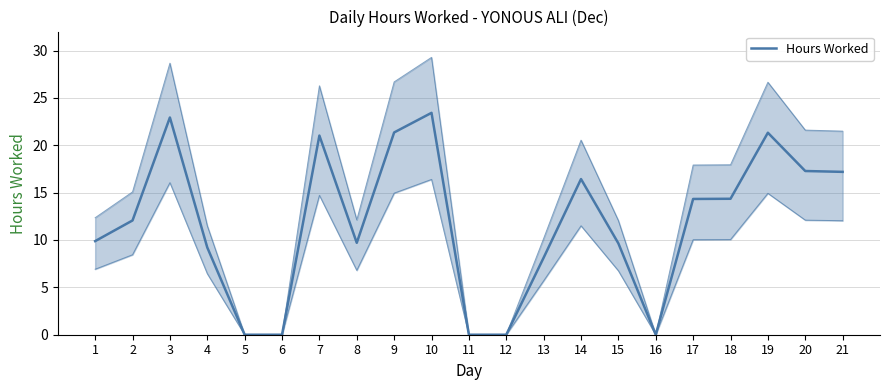

What is the sum of the values at 15 and 20?

26.9